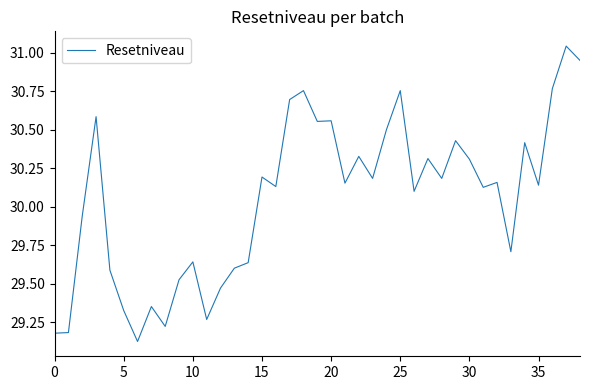

What is the difference between the maximum and minimum values?

1.9